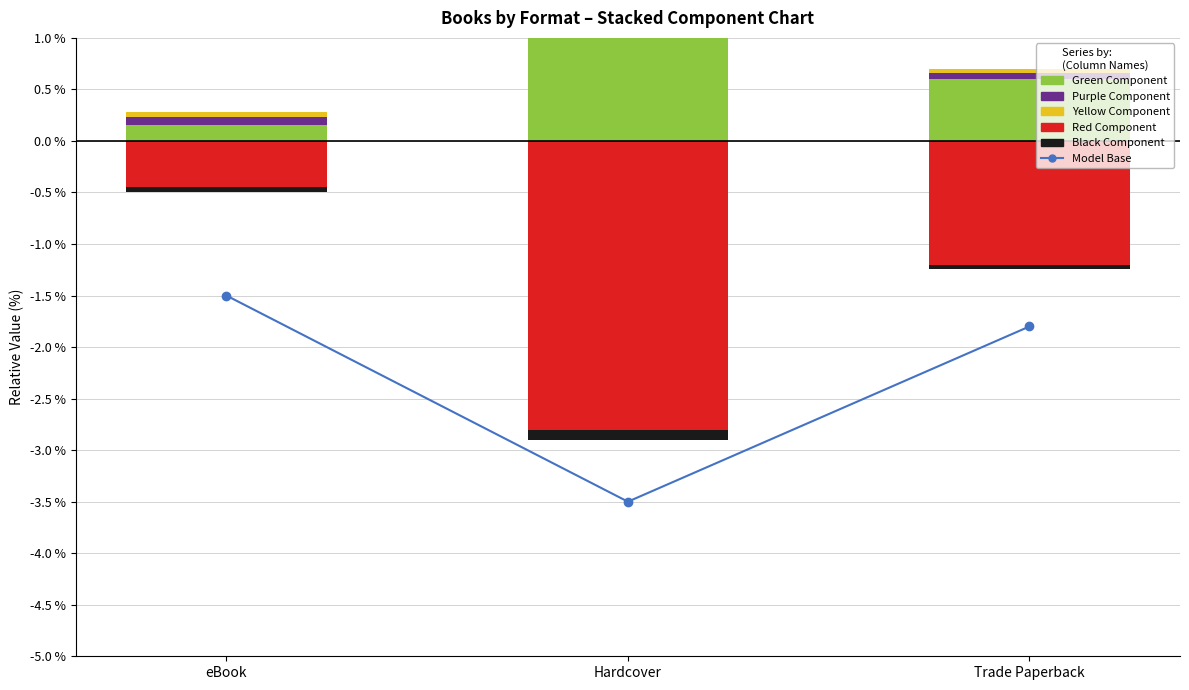

The Green series shows 0.1 at eBook. True or false?

True